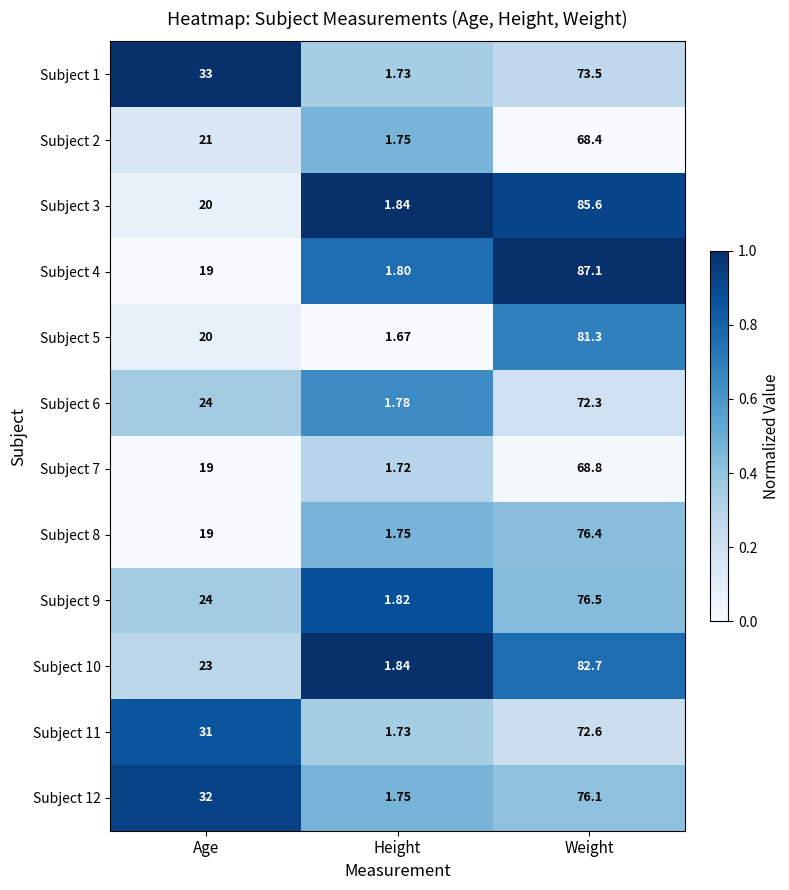

What is the maximum value shown in the chart?

87.1